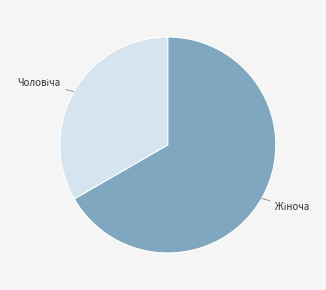

Is there any slice that represents more than half of the pie?

Yes